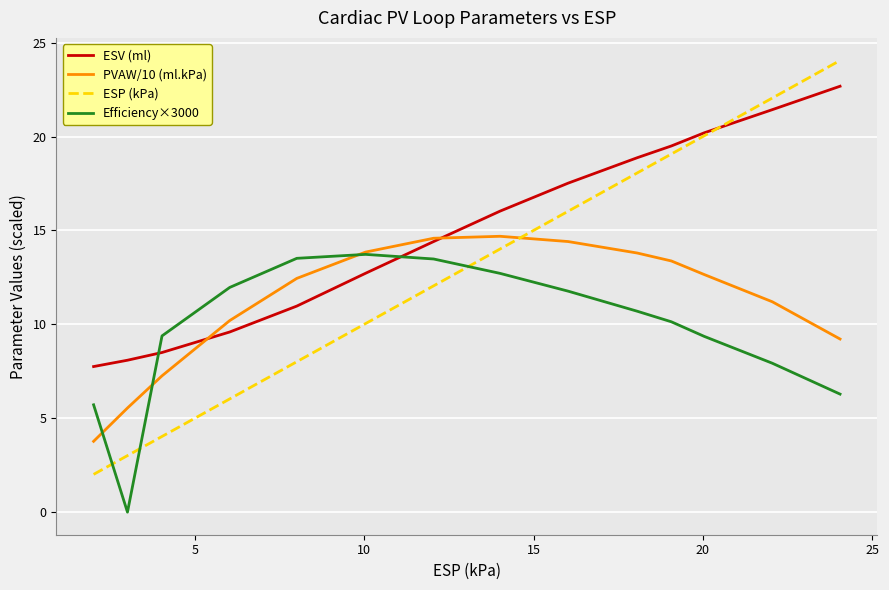

True or false: Efficiency×3000 and ESV (ml) intersect in this chart.

True